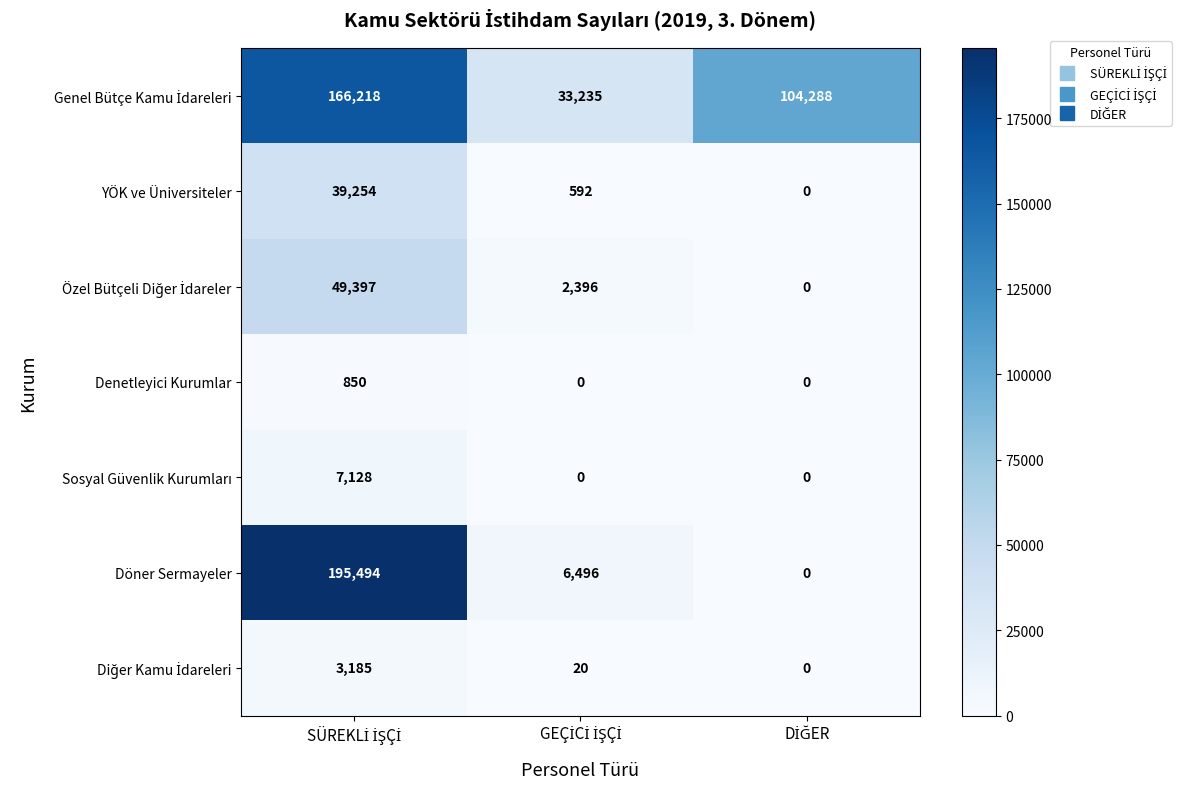

How many values in Döner Sermayeler are above zero?

2